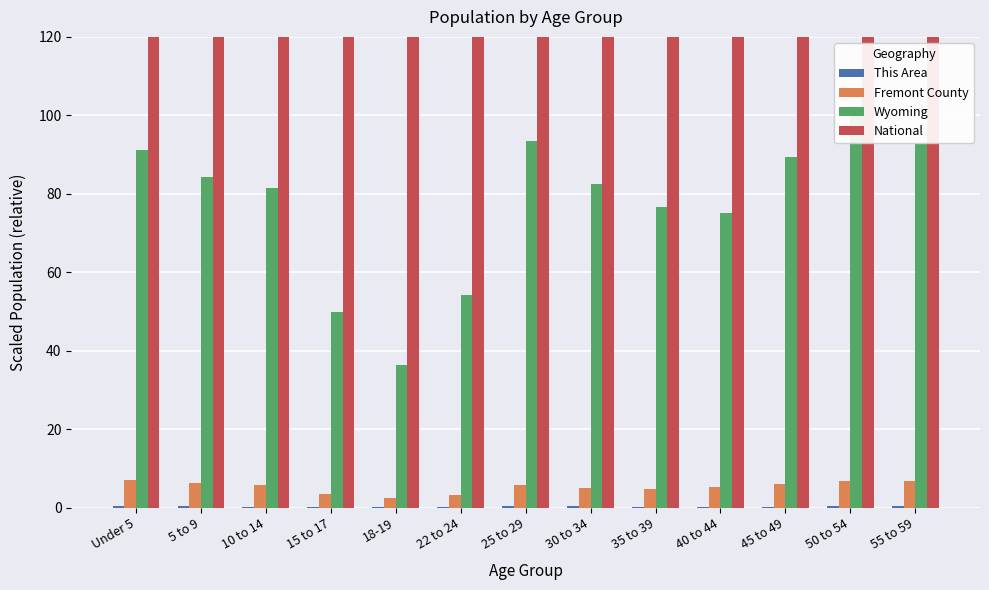

Reading right to left, what are all the values shown in this chart?

This Area: 55 to 59=0.4	50 to 54=0.4	45 to 49=0.3	40 to 44=0.3	35 to 39=0.4	30 to 34=0.4	25 to 29=0.5	22 to 24=0.3	18-19=0.2	15 to 17=0.2	10 to 14=0.3	5 to 9=0.4	Under 5=0.5
Fremont County: 55 to 59=6.9	50 to 54=6.9	45 to 49=6.1	40 to 44=5.3	35 to 39=4.9	30 to 34=5.1	25 to 29=5.9	22 to 24=3.2	18-19=2.4	15 to 17=3.6	10 to 14=5.9	5 to 9=6.5	Under 5=7.1
Wyoming: 55 to 59=92.8	50 to 54=100.0	45 to 49=89.5	40 to 44=75.1	35 to 39=76.8	30 to 34=82.5	25 to 29=93.6	22 to 24=54.3	18-19=36.5	15 to 17=50.0	10 to 14=81.5	5 to 9=84.4	Under 5=91.2
National: 55 to 59=44586.3	50 to 54=50556.9	45 to 49=51487.6	40 to 44=47366.4	35 to 39=45753.6	30 to 34=45260.4	25 to 29=47844.6	22 to 24=28823.4	18-19=20601.0	15 to 17=29371.4	10 to 14=46881.7	5 to 9=46136.8	Under 5=45802.9